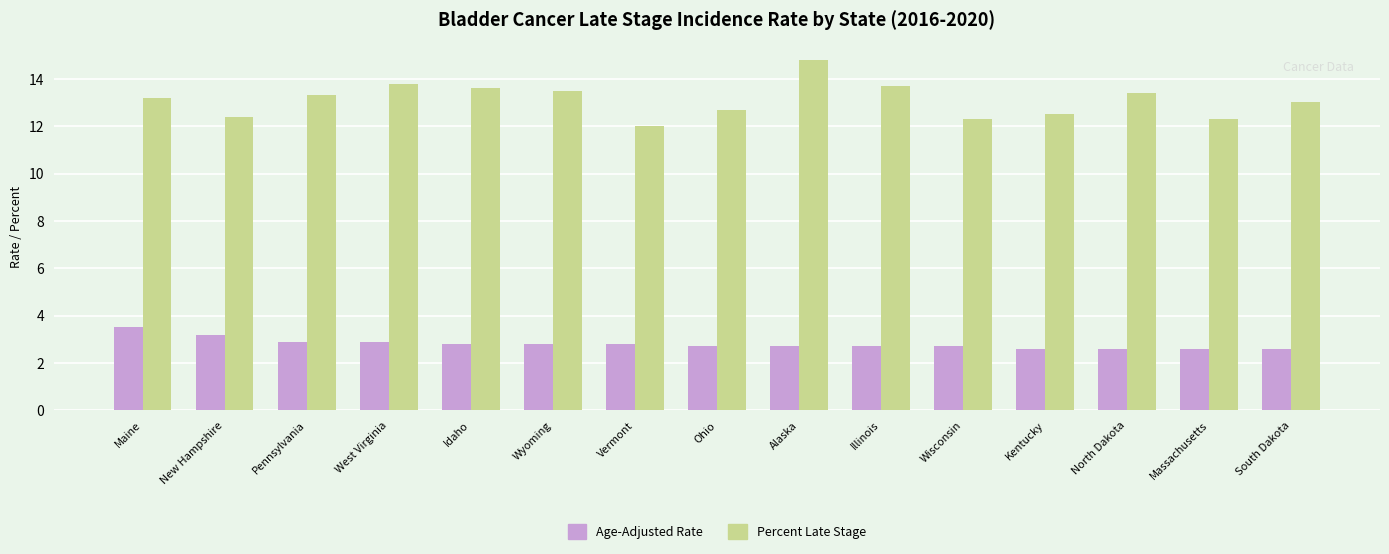

What value does the Age-Adjusted Rate series have at Alaska?

2.7